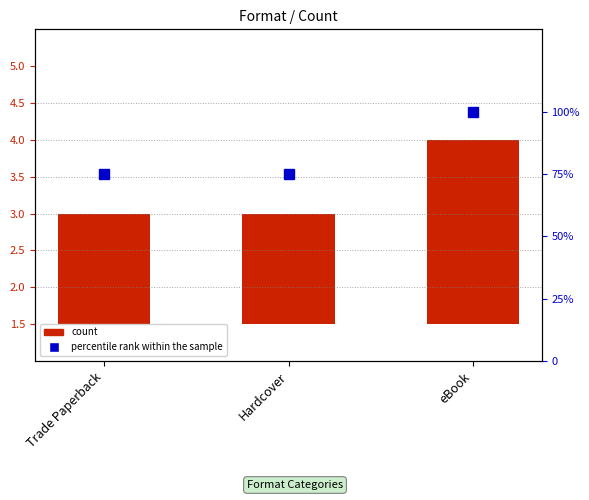

Rank the categories by value from lowest to highest.

Trade Paperback, Hardcover, eBook